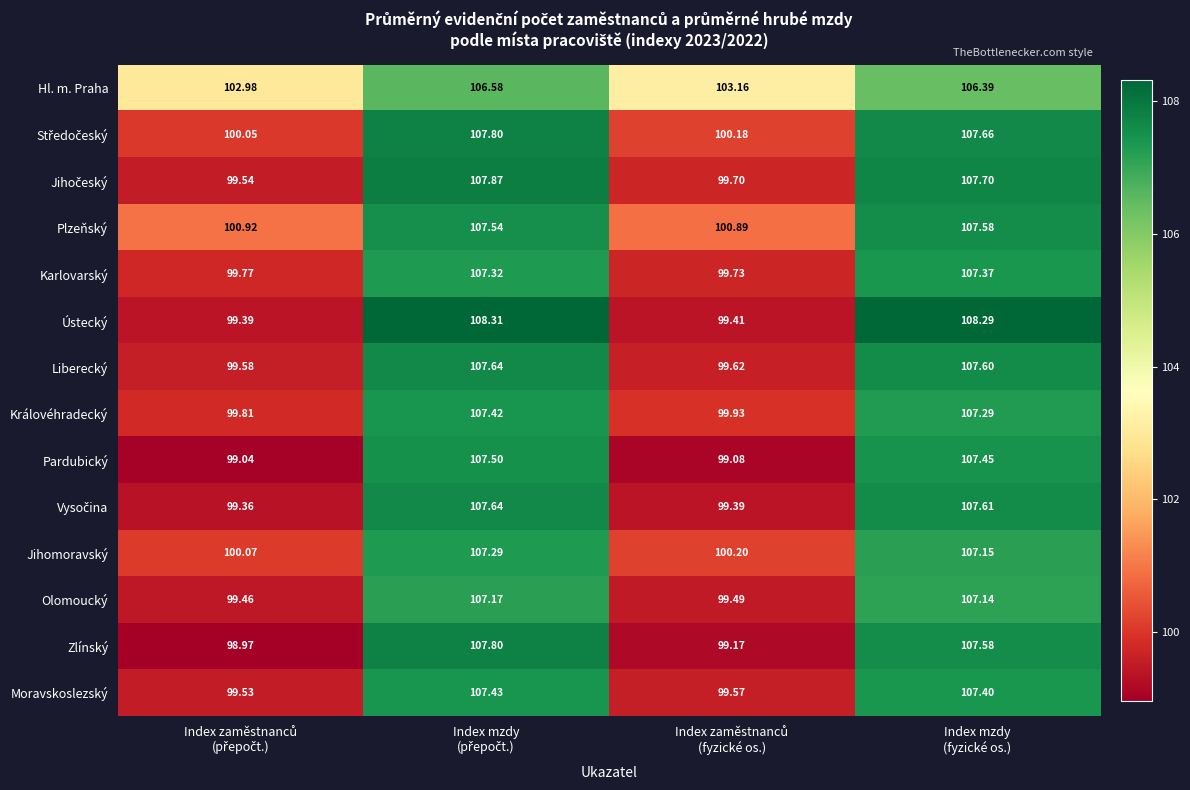

Which series has the widest spread of values?

Ústecký